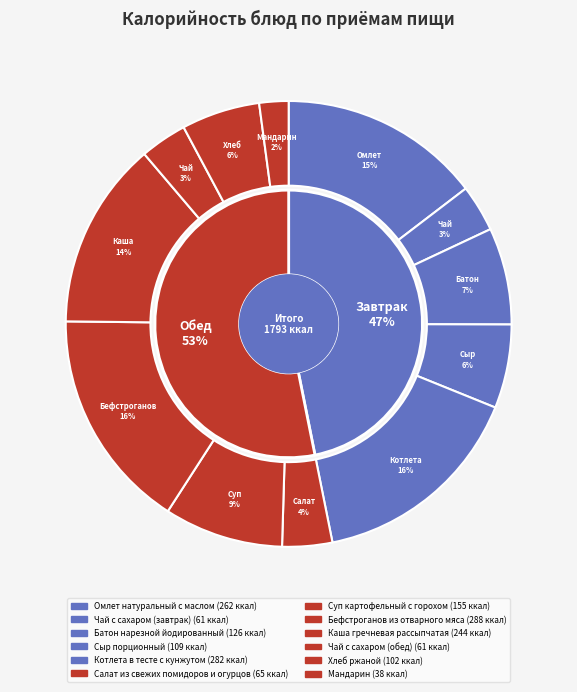

Count the number of slices in the pie.

12